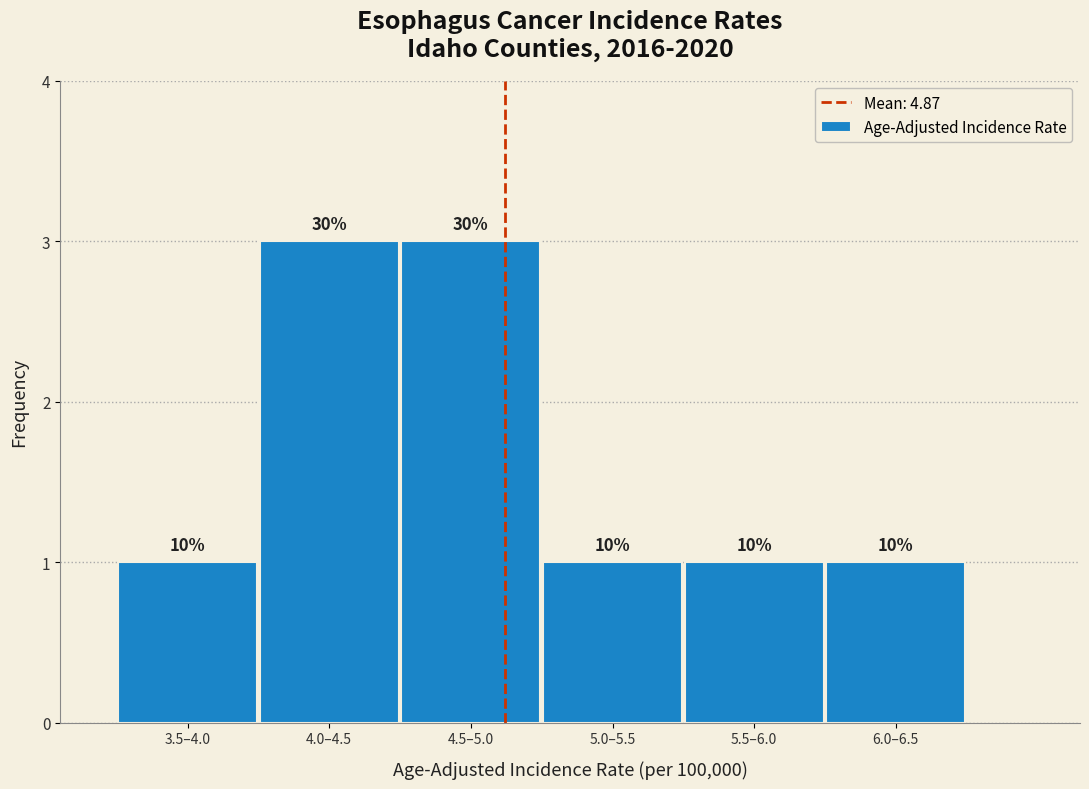

Does the chart contain any negative values?

No